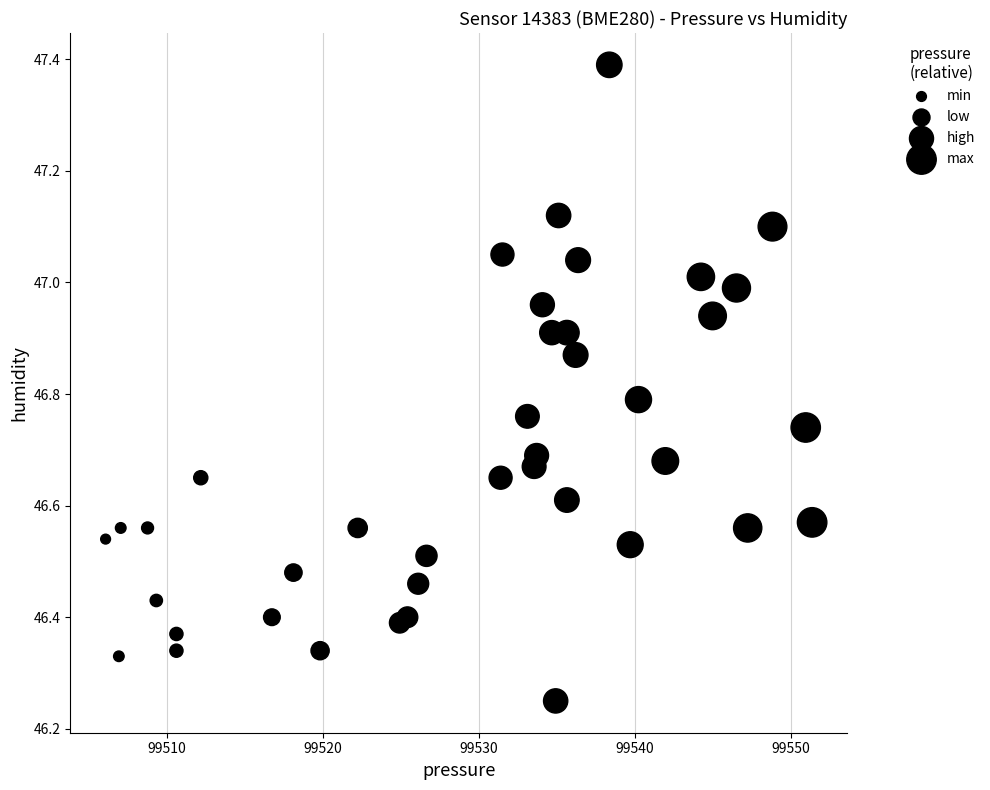

What is the range of X values (max minus min)?

45.3